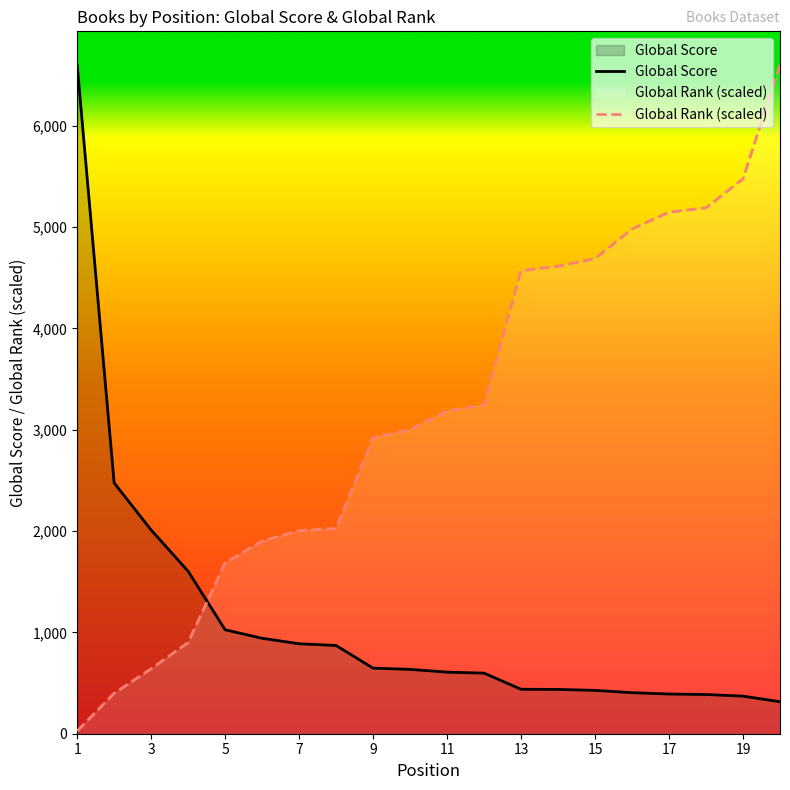

How many times do Global Rank and Global Score cross each other?

1